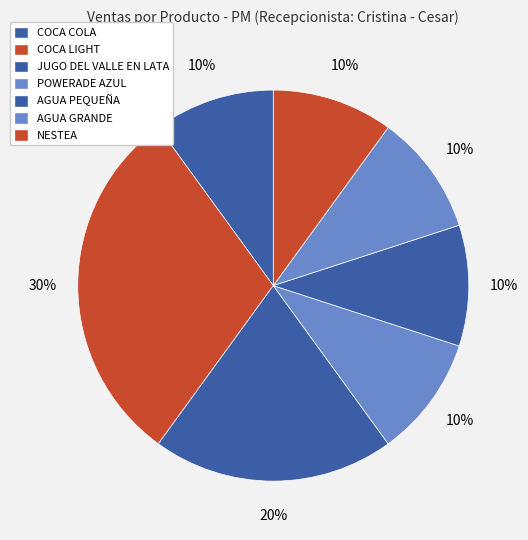

Count the number of slices in the pie.

7